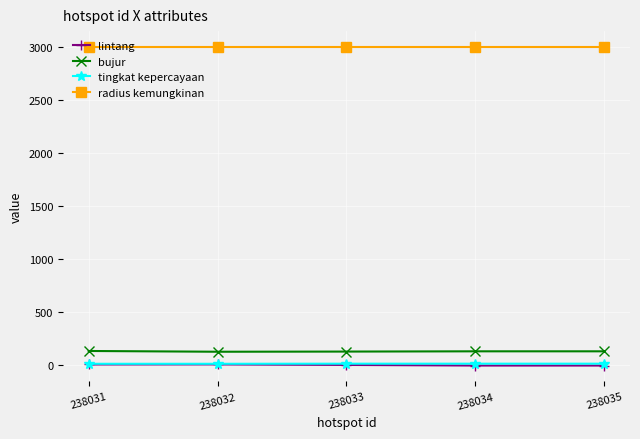

The value of radius kemungkinan at 238032 is 4427.3. True or false?

False